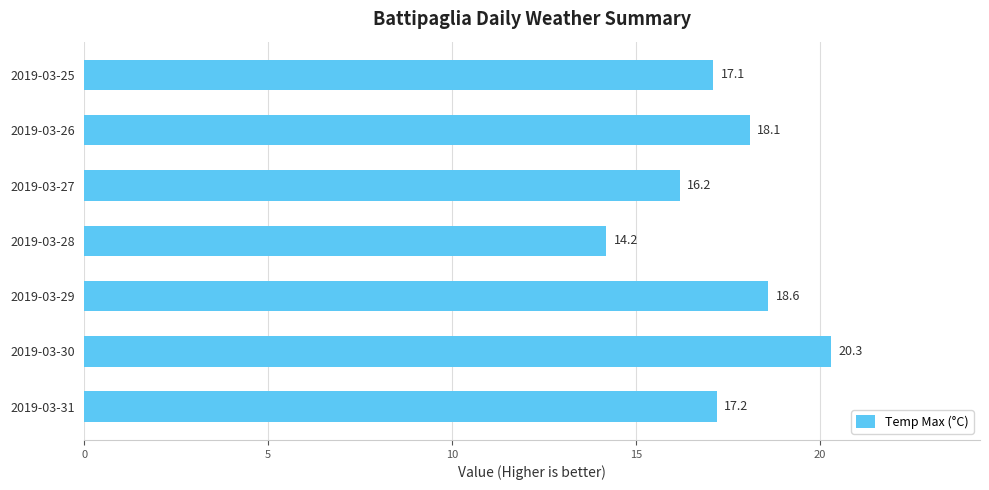

What is the maximum value shown in the chart?

20.3